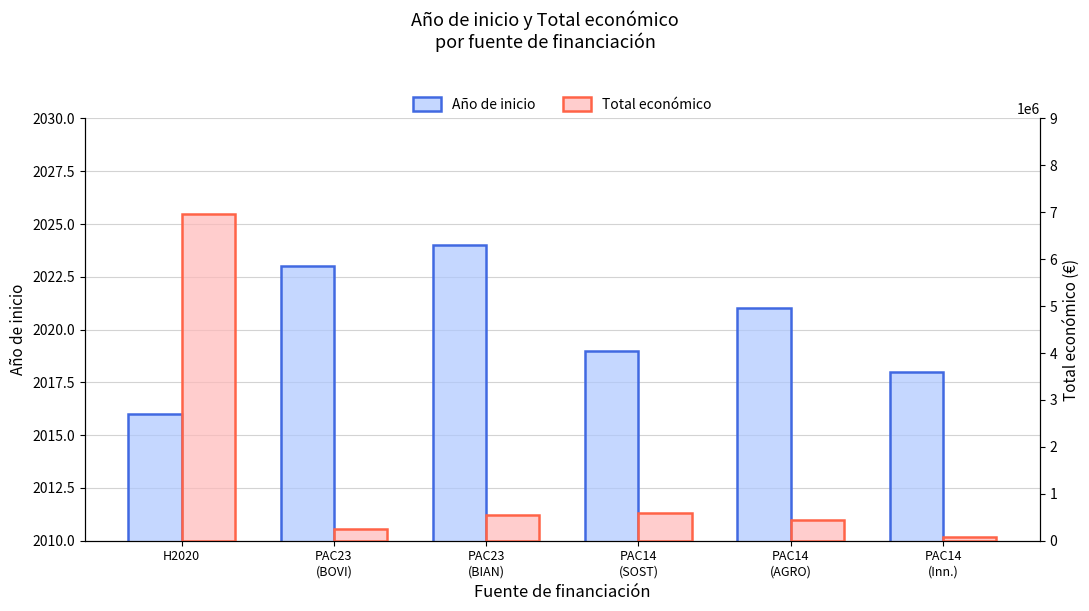

Which has a higher value, PAC23
(BOVI) or PAC14
(AGRO)?

PAC23
(BOVI)